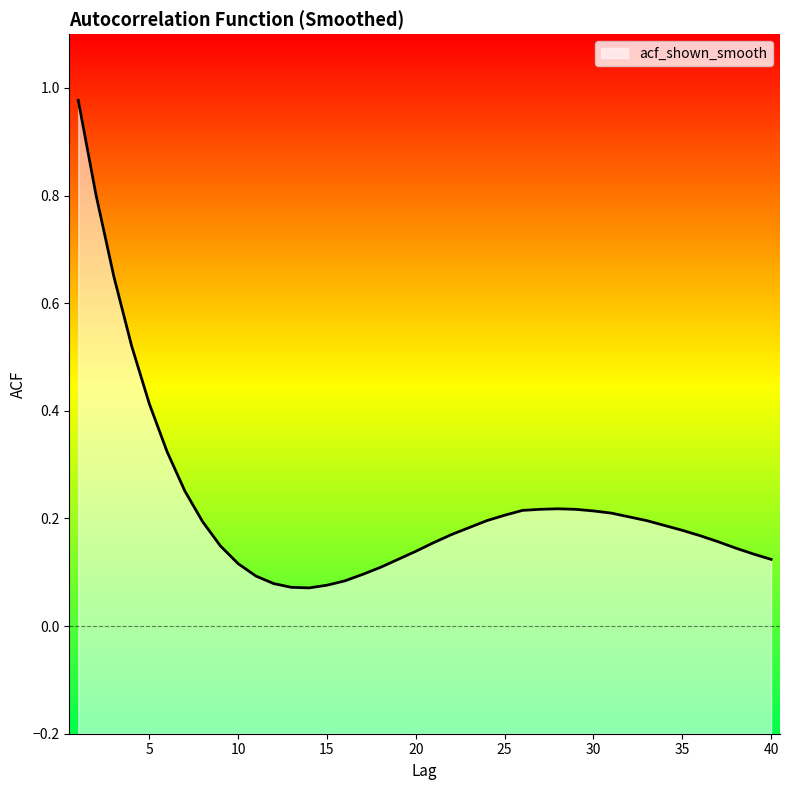

What is the sum of all values?

9.0